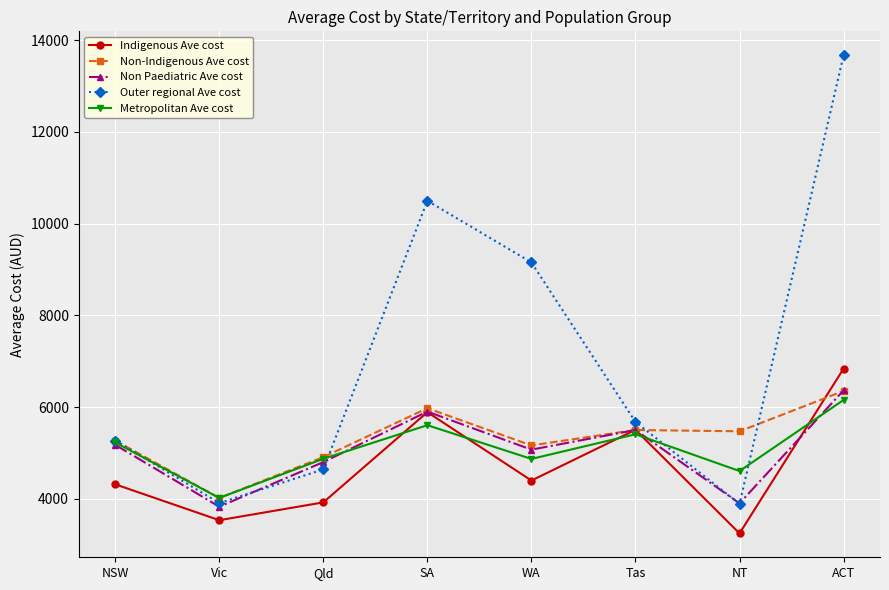

Which category has the highest value across all series?

ACT